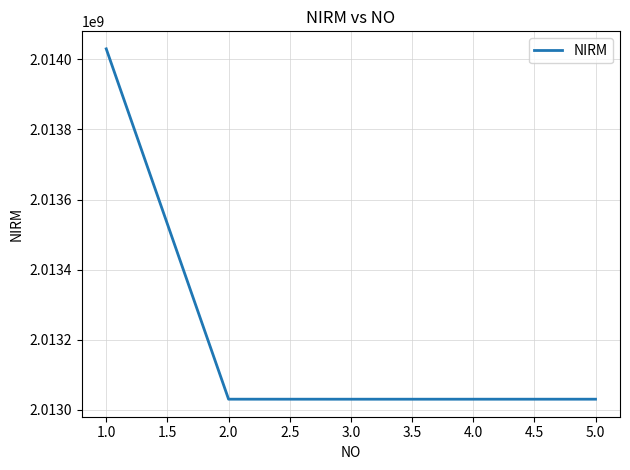

What is the ratio of the value at 2.0 to the value at 1.0?

1.0